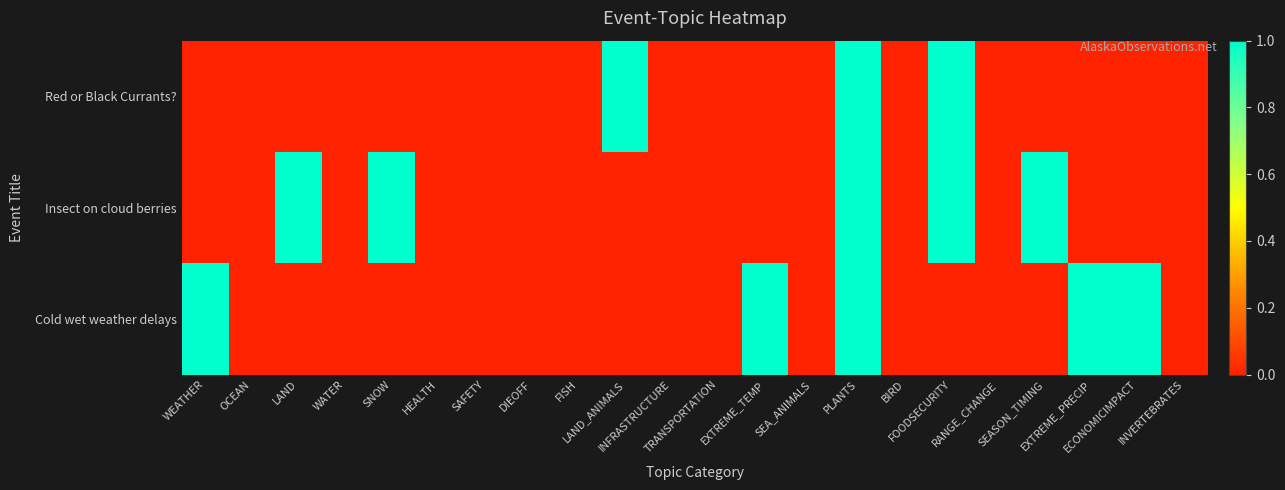

Reading left to right, transcribe all the data shown in this chart.

Red or Black Currants?: WEATHER=0	OCEAN=0	LAND=0	WATER=0	SNOW=0	HEALTH=0	SAFETY=0	DIEOFF=0	FISH=0	LAND_ANIMALS=1	INFRASTRUCTURE=0	TRANSPORTATION=0	EXTREME_TEMP=0	SEA_ANIMALS=0	PLANTS=1	BIRD=0	FOODSECURITY=1	RANGE_CHANGE=0	SEASON_TIMING=0	EXTREME_PRECIP=0	ECONOMICIMPACT=0	INVERTEBRATES=0
Insect on cloud berries: WEATHER=0	OCEAN=0	LAND=1	WATER=0	SNOW=1	HEALTH=0	SAFETY=0	DIEOFF=0	FISH=0	LAND_ANIMALS=0	INFRASTRUCTURE=0	TRANSPORTATION=0	EXTREME_TEMP=0	SEA_ANIMALS=0	PLANTS=1	BIRD=0	FOODSECURITY=1	RANGE_CHANGE=0	SEASON_TIMING=1	EXTREME_PRECIP=0	ECONOMICIMPACT=0	INVERTEBRATES=0
Cold wet weather delays: WEATHER=1	OCEAN=0	LAND=0	WATER=0	SNOW=0	HEALTH=0	SAFETY=0	DIEOFF=0	FISH=0	LAND_ANIMALS=0	INFRASTRUCTURE=0	TRANSPORTATION=0	EXTREME_TEMP=1	SEA_ANIMALS=0	PLANTS=1	BIRD=0	FOODSECURITY=0	RANGE_CHANGE=0	SEASON_TIMING=0	EXTREME_PRECIP=1	ECONOMICIMPACT=1	INVERTEBRATES=0